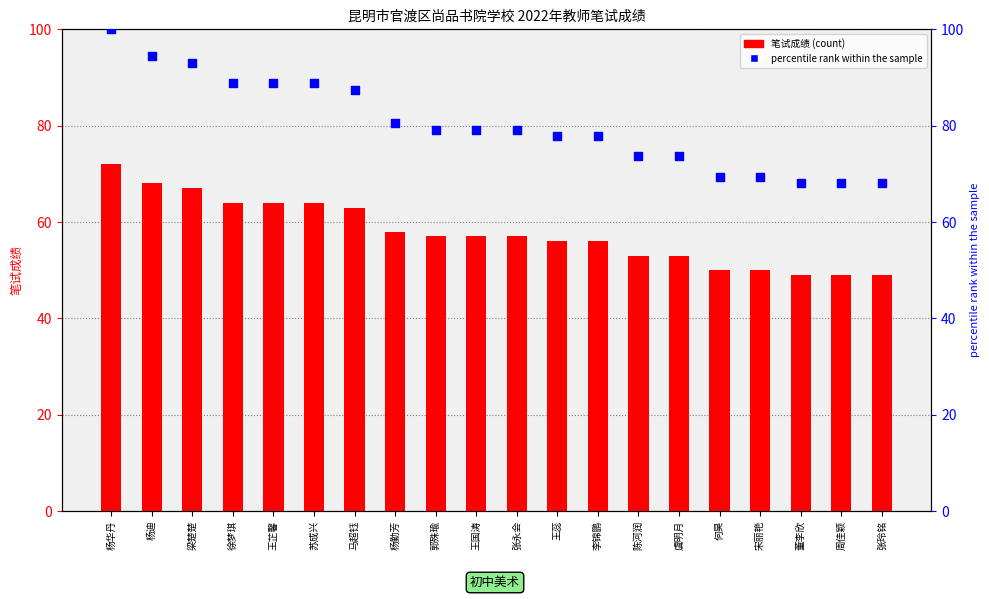

At which category is the sum across all series the highest?

杨华丹